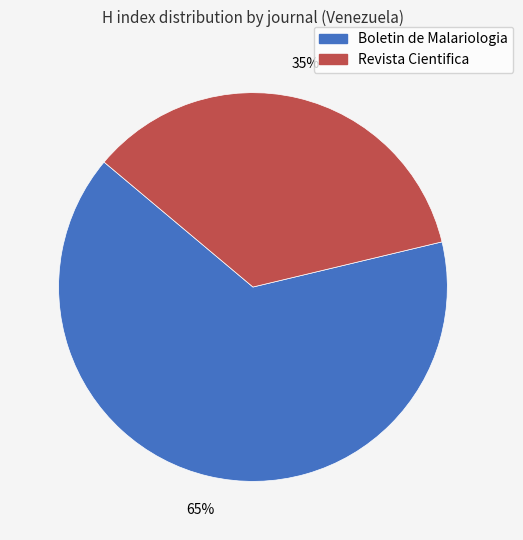

Count the number of slices in the pie.

2